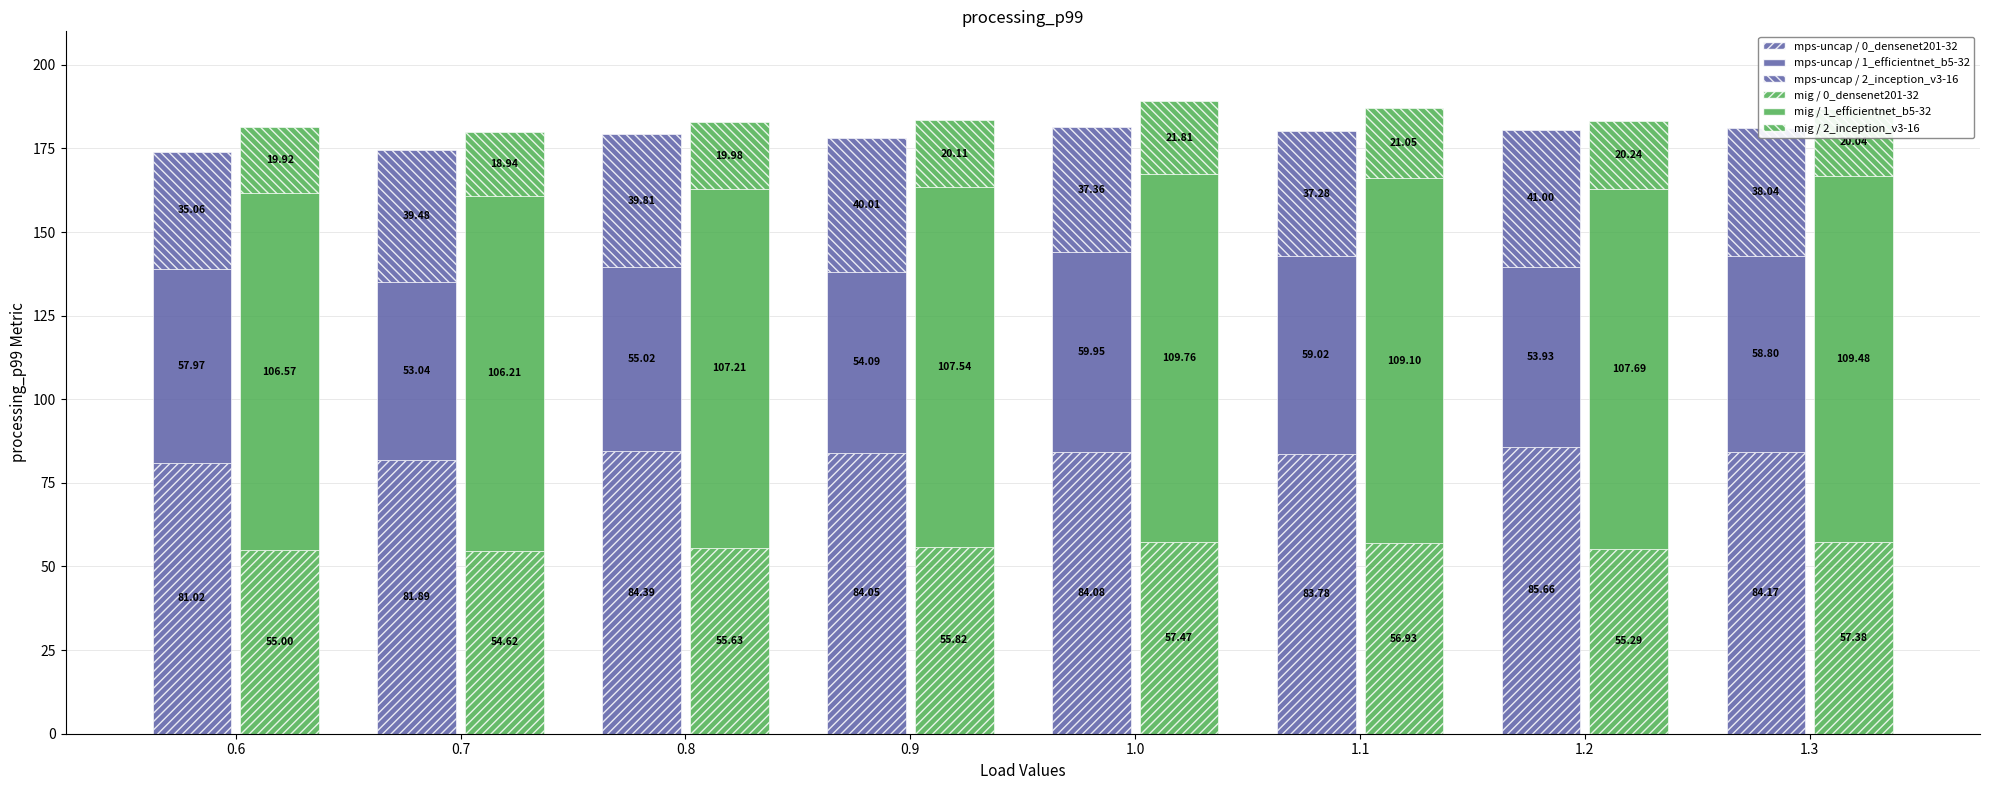

Which has a higher value, 0.8 or 0.9?

0.8